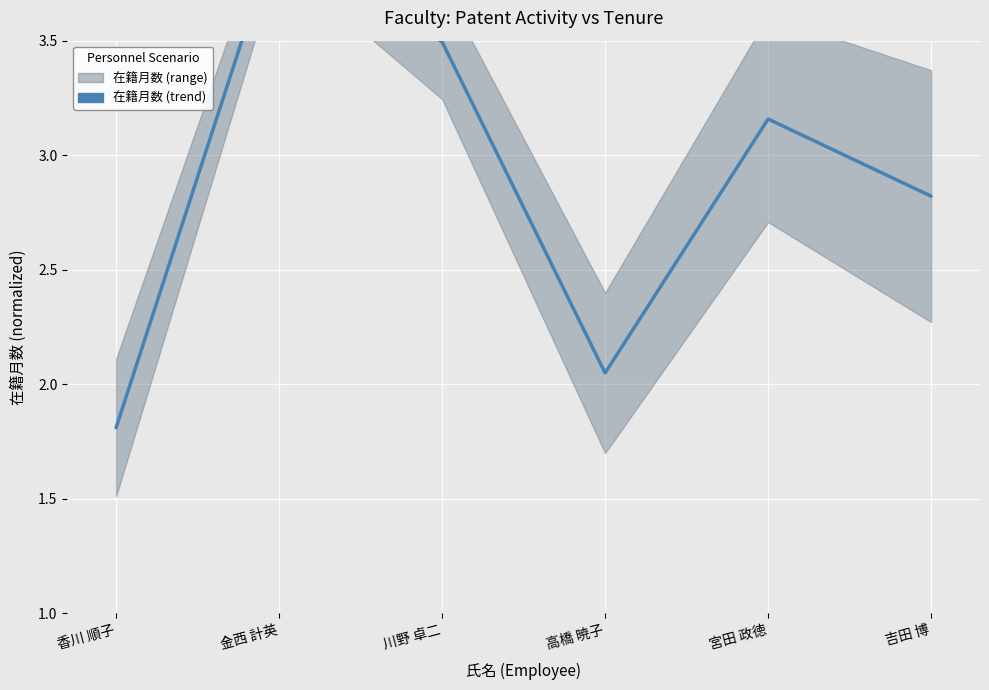

How many points are higher than both their immediate neighbors (excluding endpoints)?

2